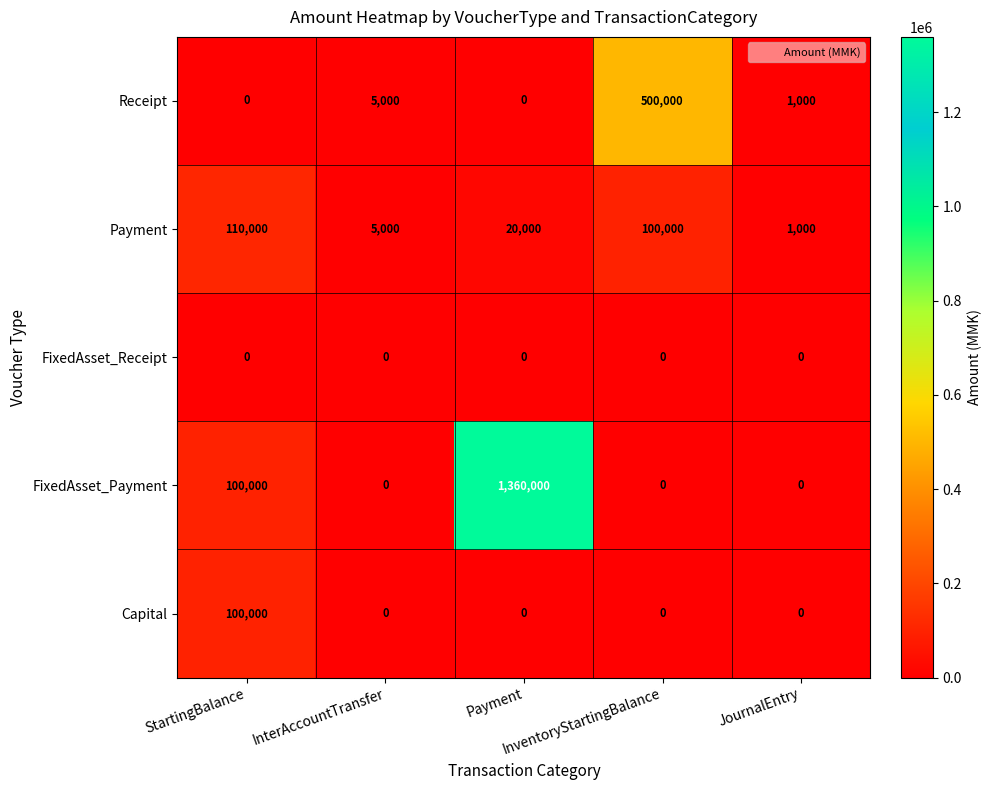

What is the difference between the maximum and minimum values in the Capital series?

100000